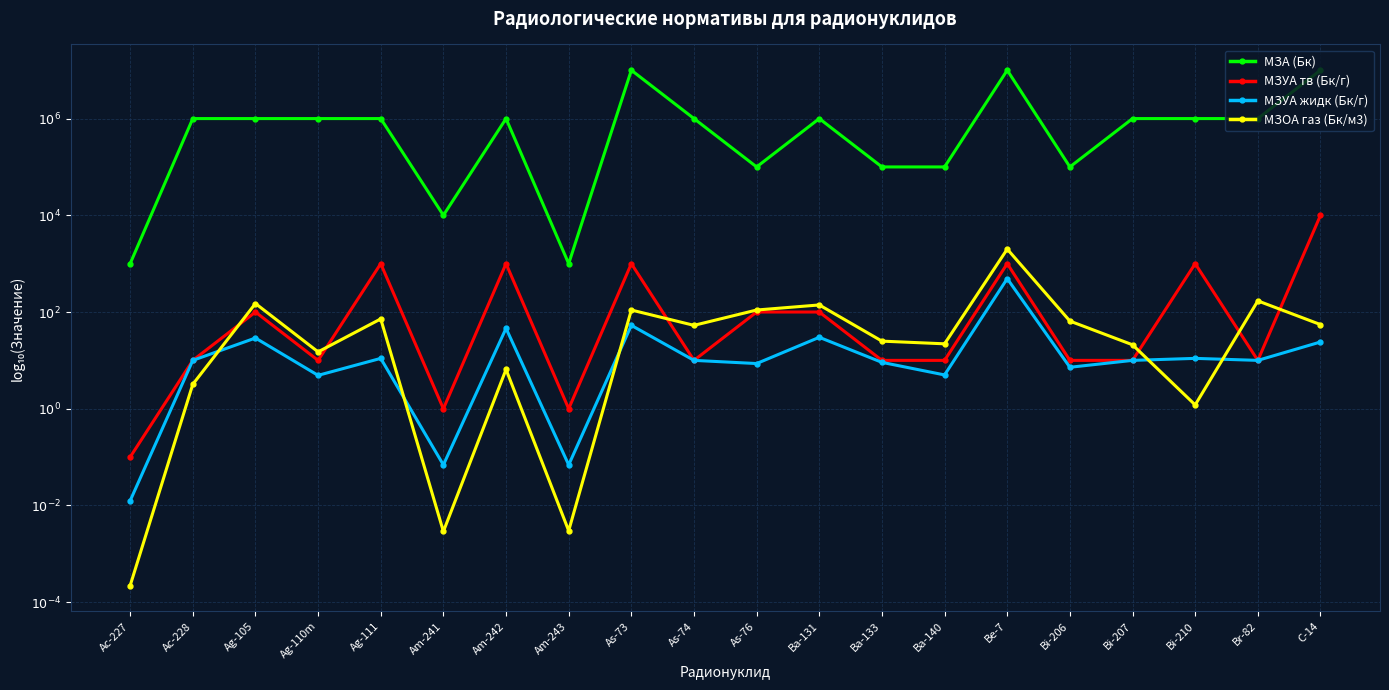

What value does the МЗОА газ (Бк/м3) series have at C-14?

1.7